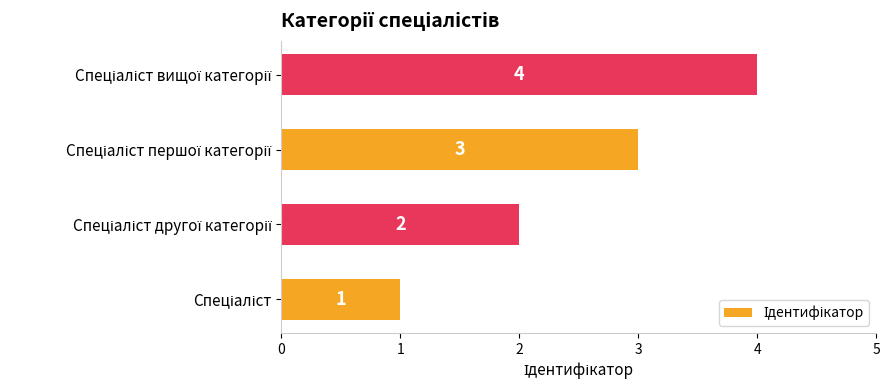

What is the sum of all values?

10